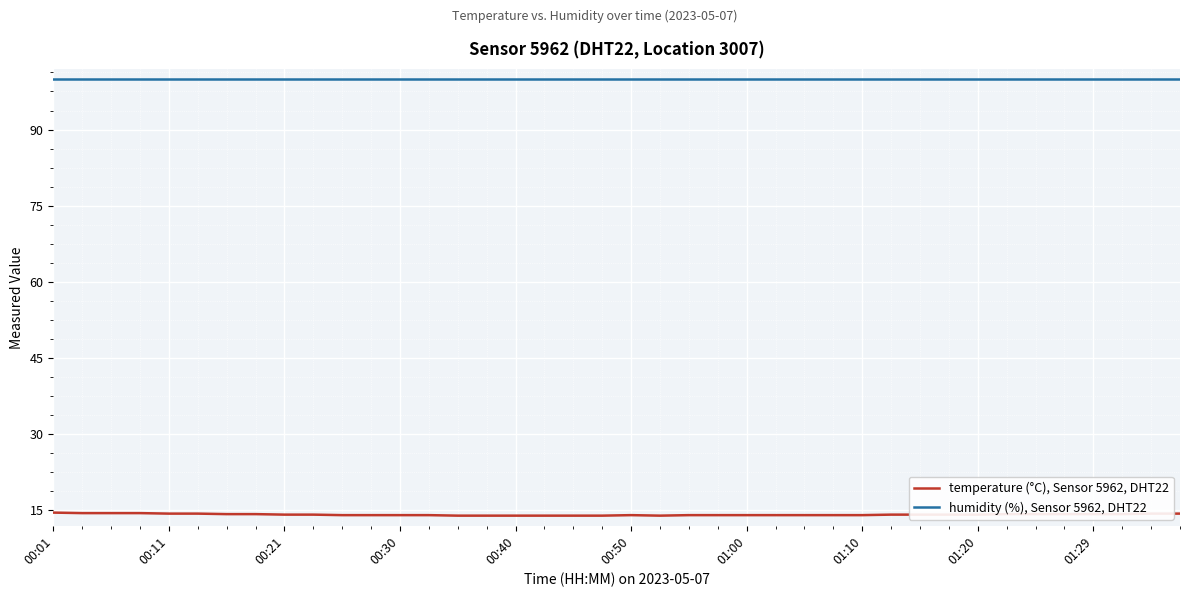

What is the sum of all humidity (%), Sensor 5962, DHT22 values?

3996.0